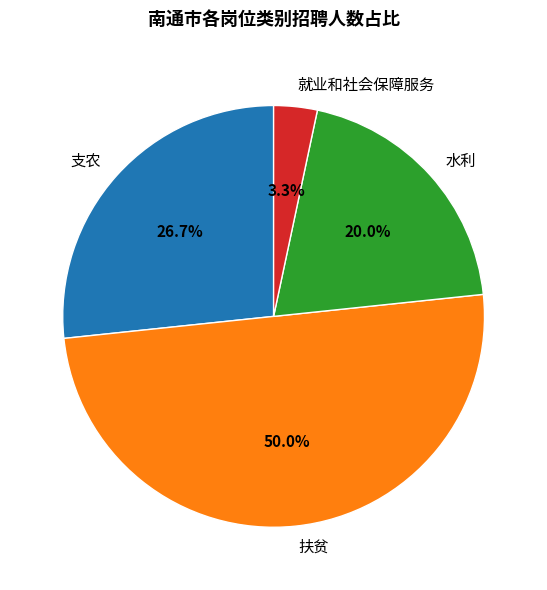

To the nearest percent, what portion does 扶贫 represent?

50%